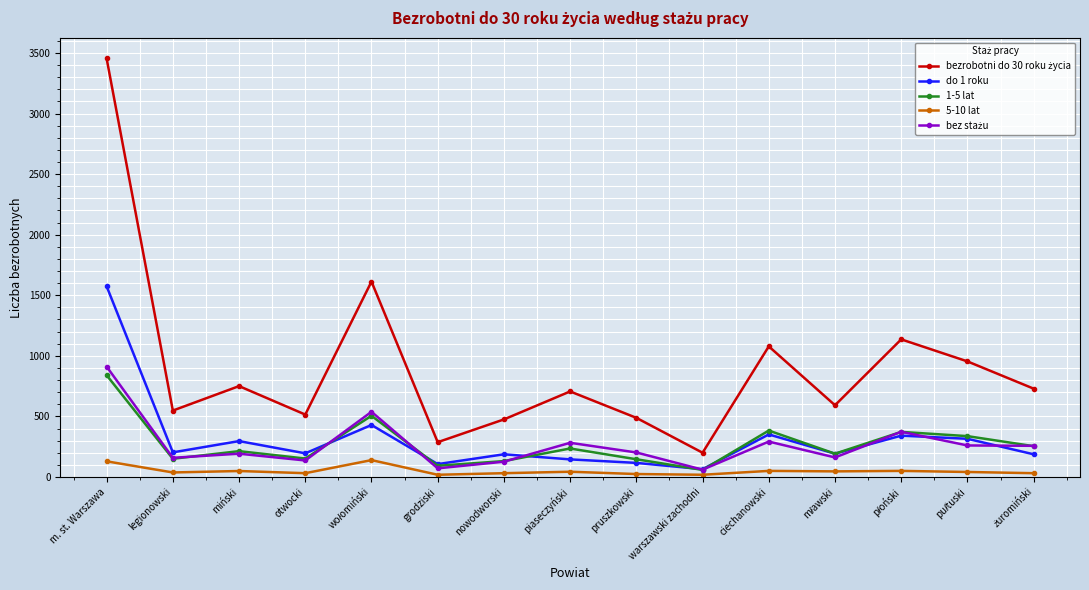

At how many categories does at least one series exceed 646?

8